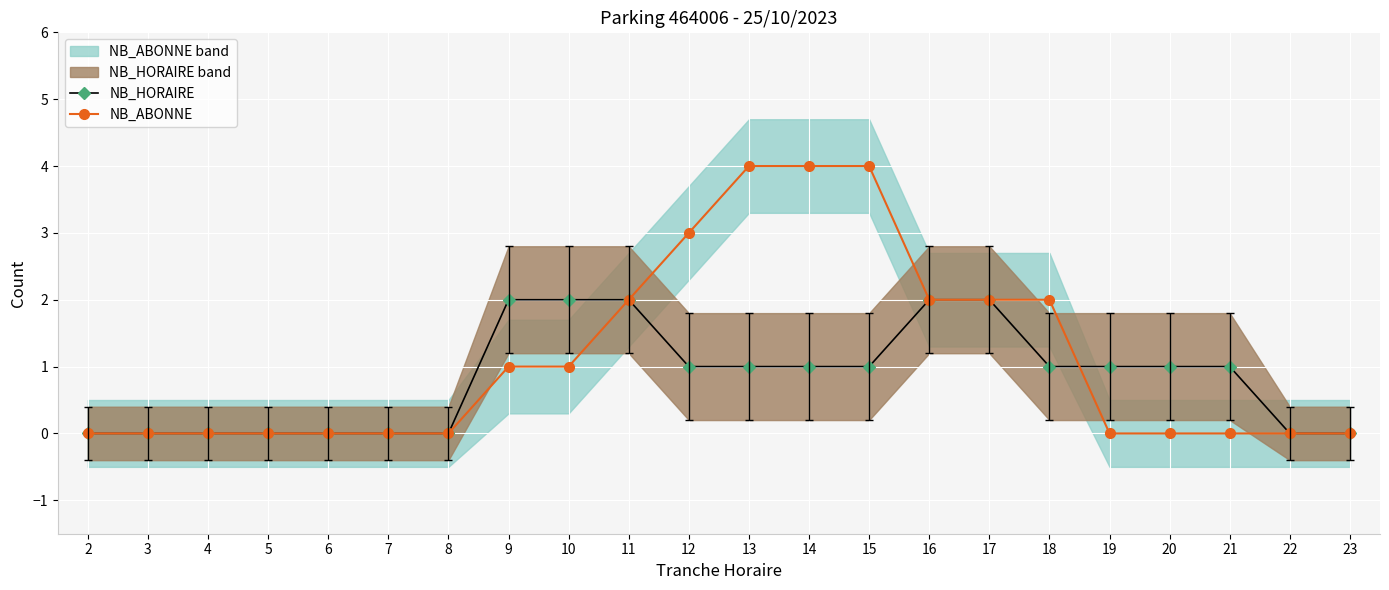

Rank the categories by NB_ABONNE value from lowest to highest.

2, 3, 4, 5, 6, 7, 8, 19, 20, 21, 22, 23, 9, 10, 11, 16, 17, 18, 12, 13, 14, 15